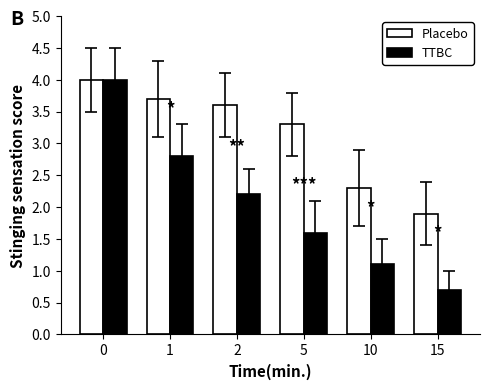

What is the approximate value of Placebo at 15?

1.9